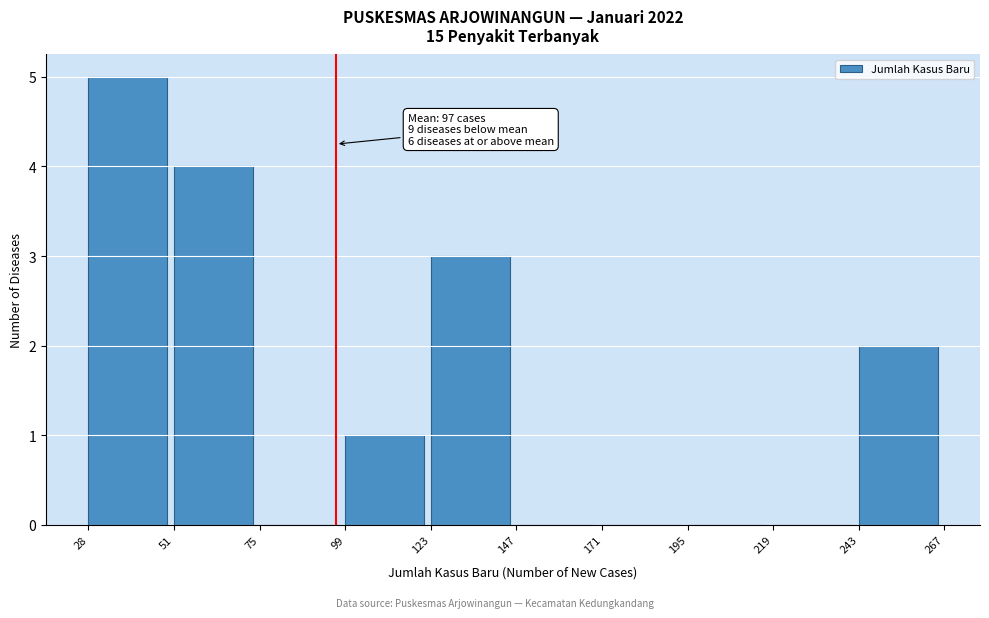

Which range on the x-axis has the tallest bar?

28 to 51